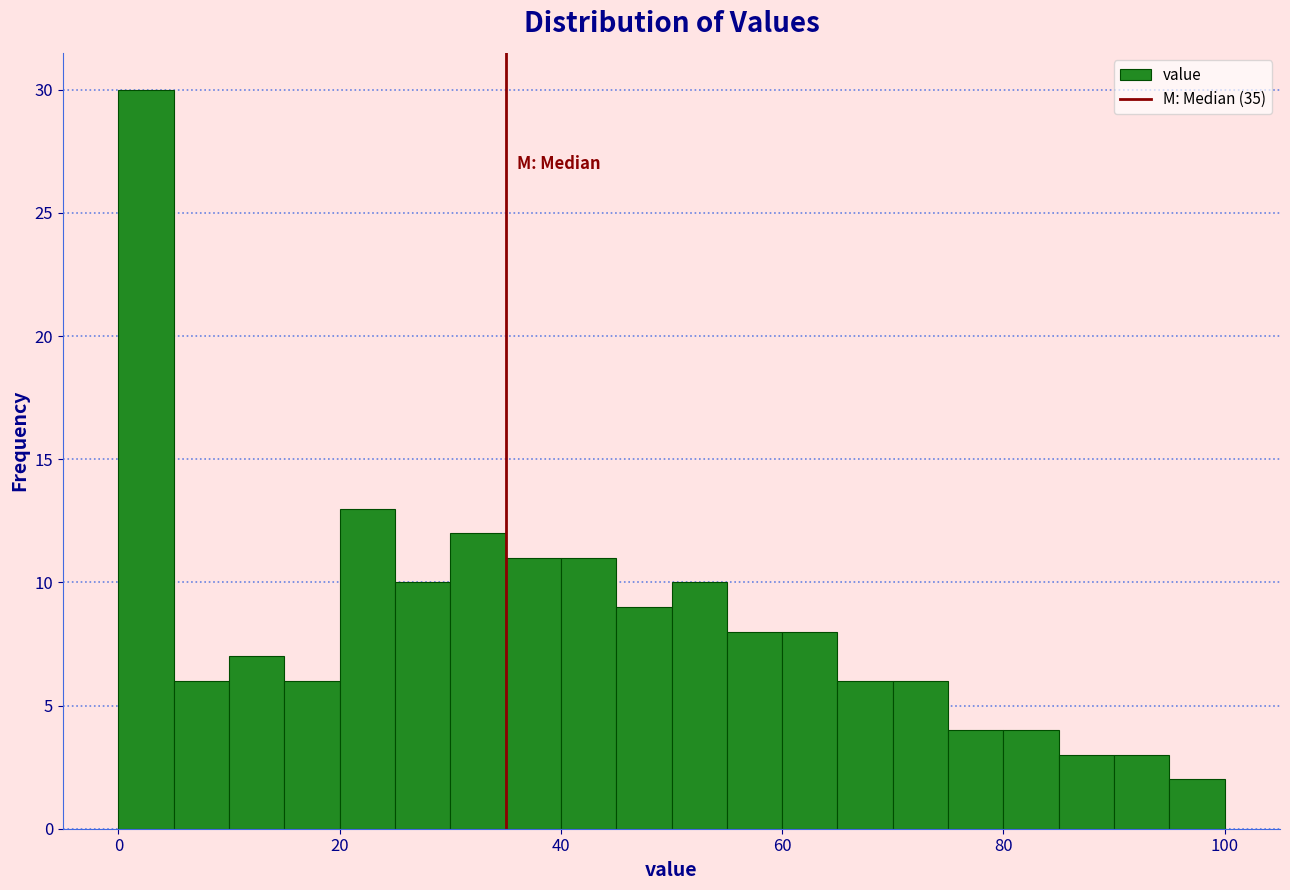

Around what value on the x-axis is the tallest bar? Give the approximate position of its centre, as read against the axis.

2